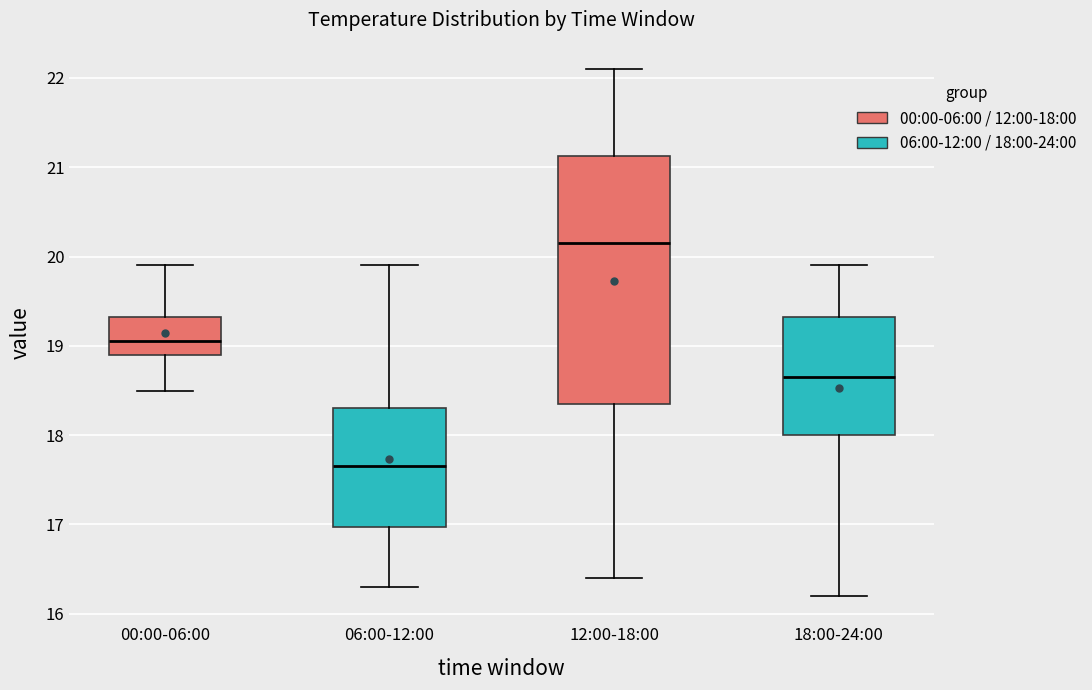

Reading left to right, transcribe this box plot: for each box, give where its median line is, the range the box spans, and where its two whiskers end, as read against the y-axis. The values are not printed on the chart, so give them approximately, as read against the axis.

00:00-06:00: median 19.1, box 18.9 to 19.3, whiskers 18.5 to 19.9
06:00-12:00: median 17.7, box 17.0 to 18.3, whiskers 16.3 to 19.9
12:00-18:00: median 20.2, box 18.4 to 21.1, whiskers 16.4 to 22.1
18:00-24:00: median 18.7, box 18.0 to 19.3, whiskers 16.2 to 19.9